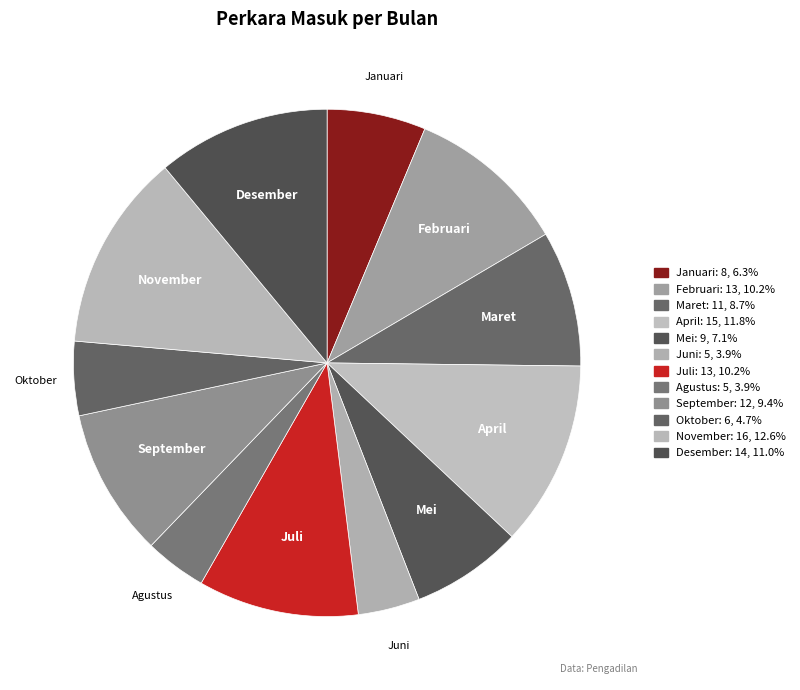

Do Februari and Desember together represent more than half of the pie?

No